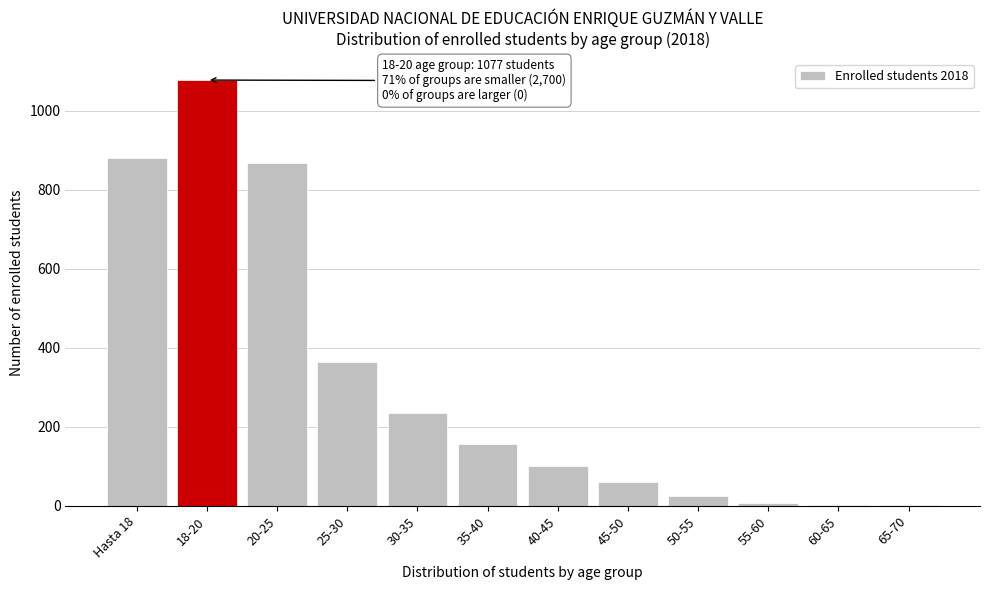

Is it true that the value at 35-40 is 156?

True